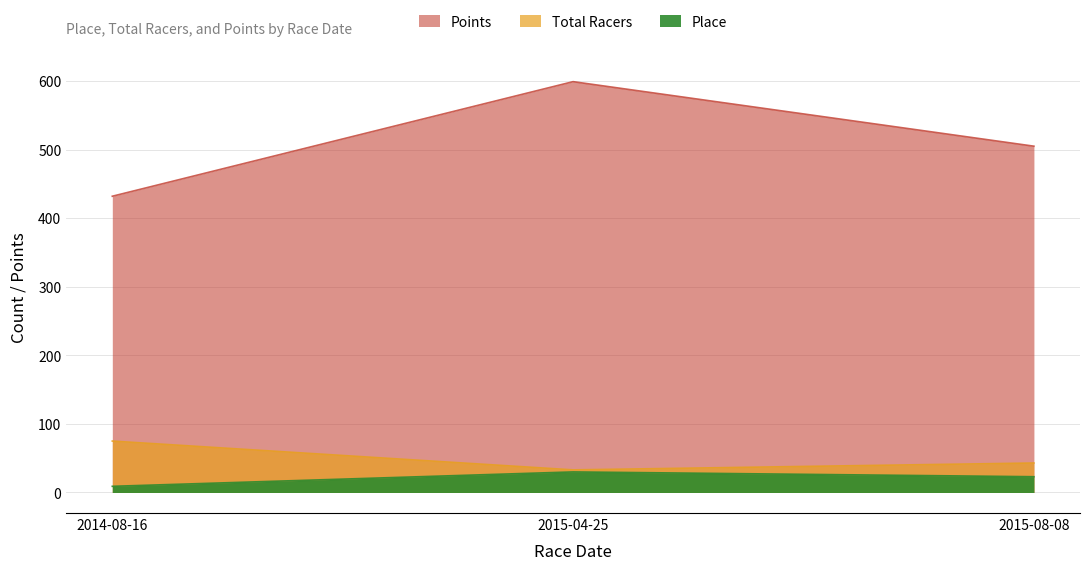

At how many categories does at least one series exceed 393?

3